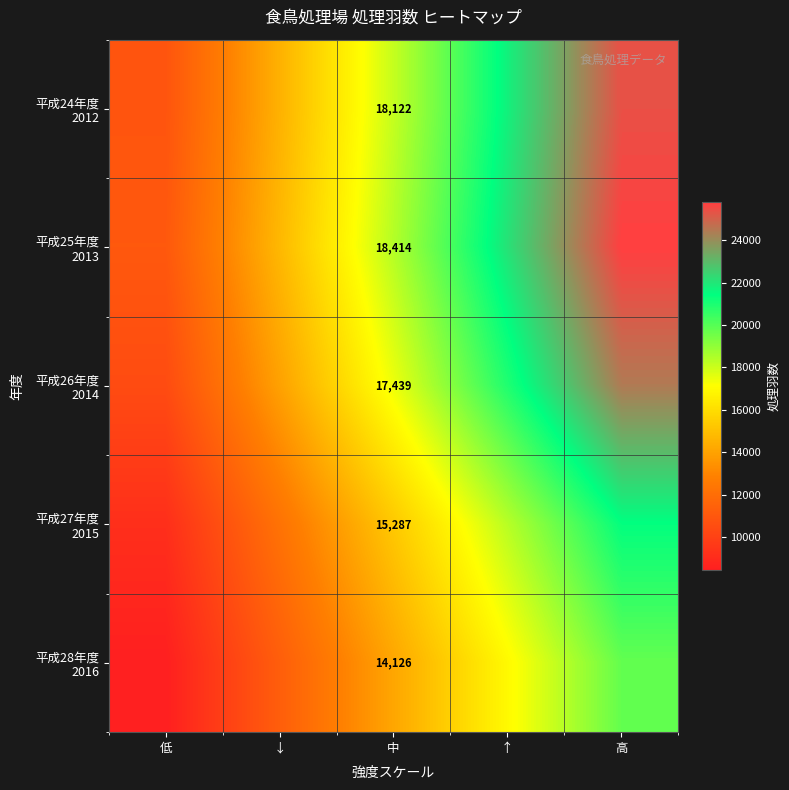

What is the sum of the 平成24年度 2012 values at 低 and 中?

28995.2